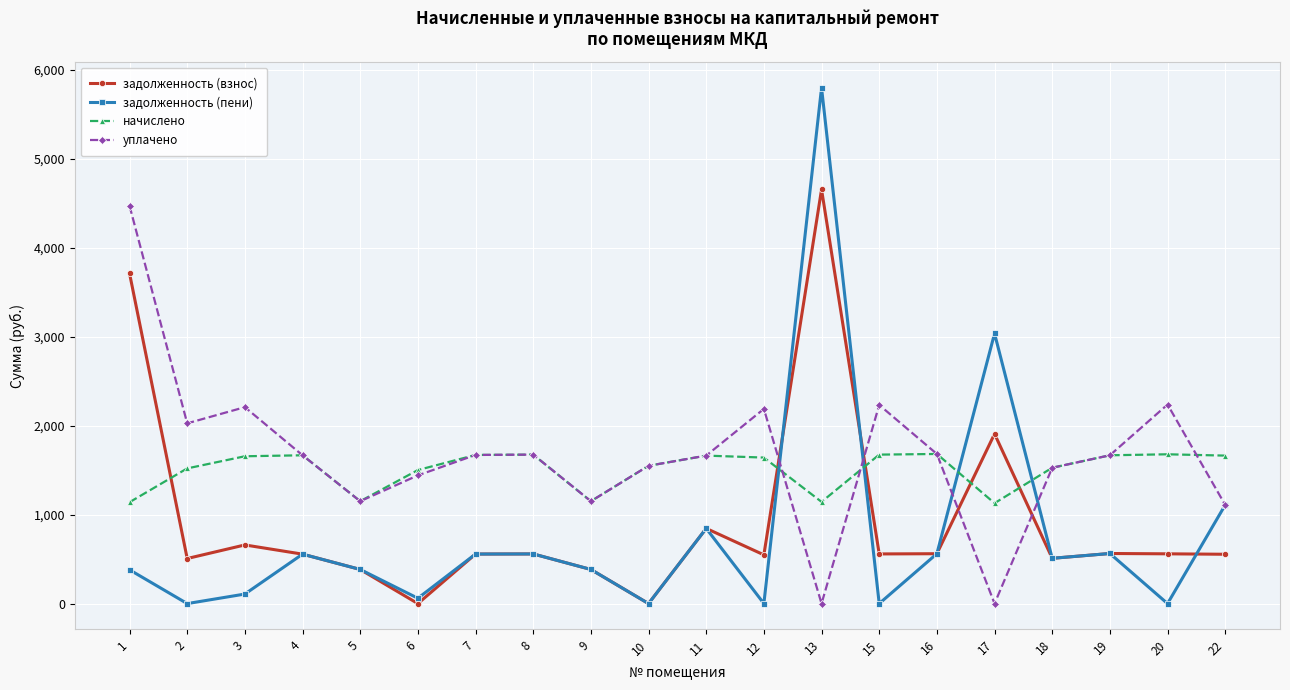

Which category has the highest value in the уплачено series?

1